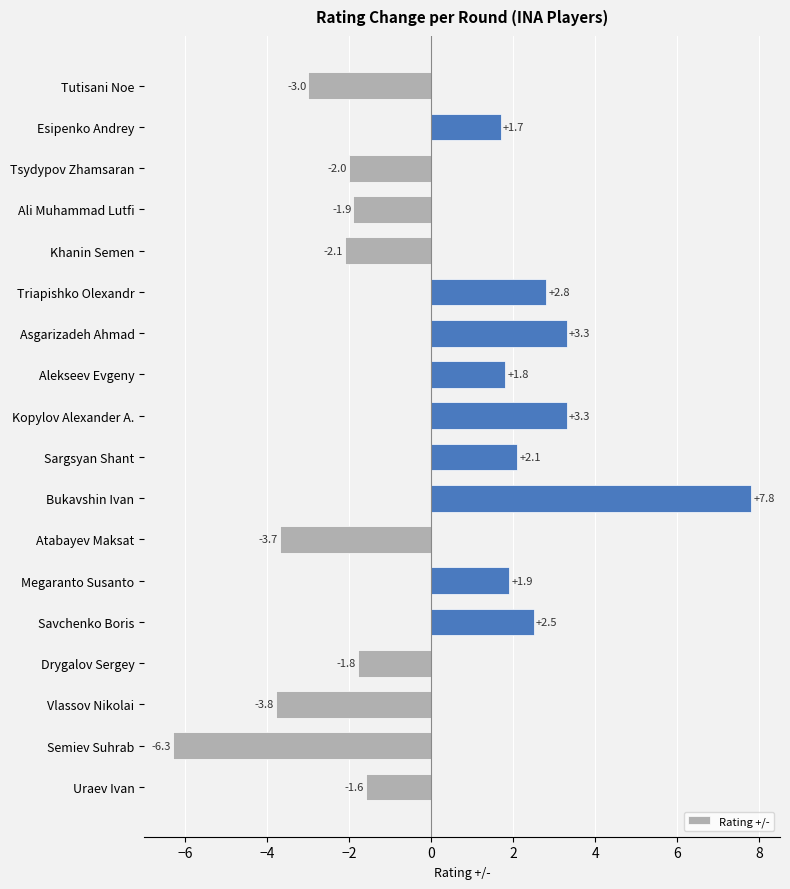

How many values are below zero?

9